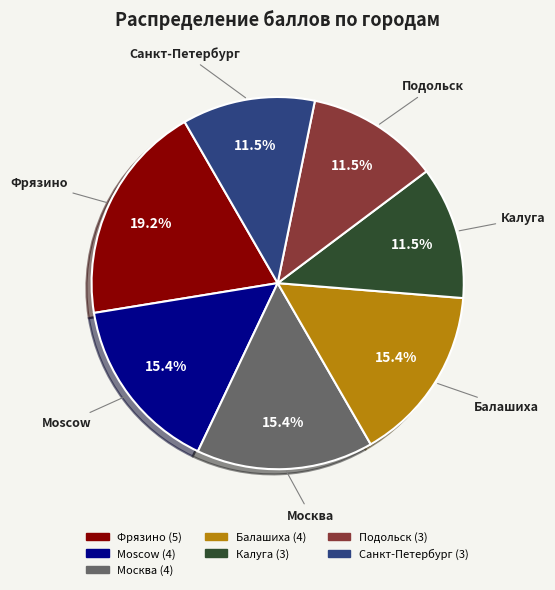

Does any single category account for the majority?

No